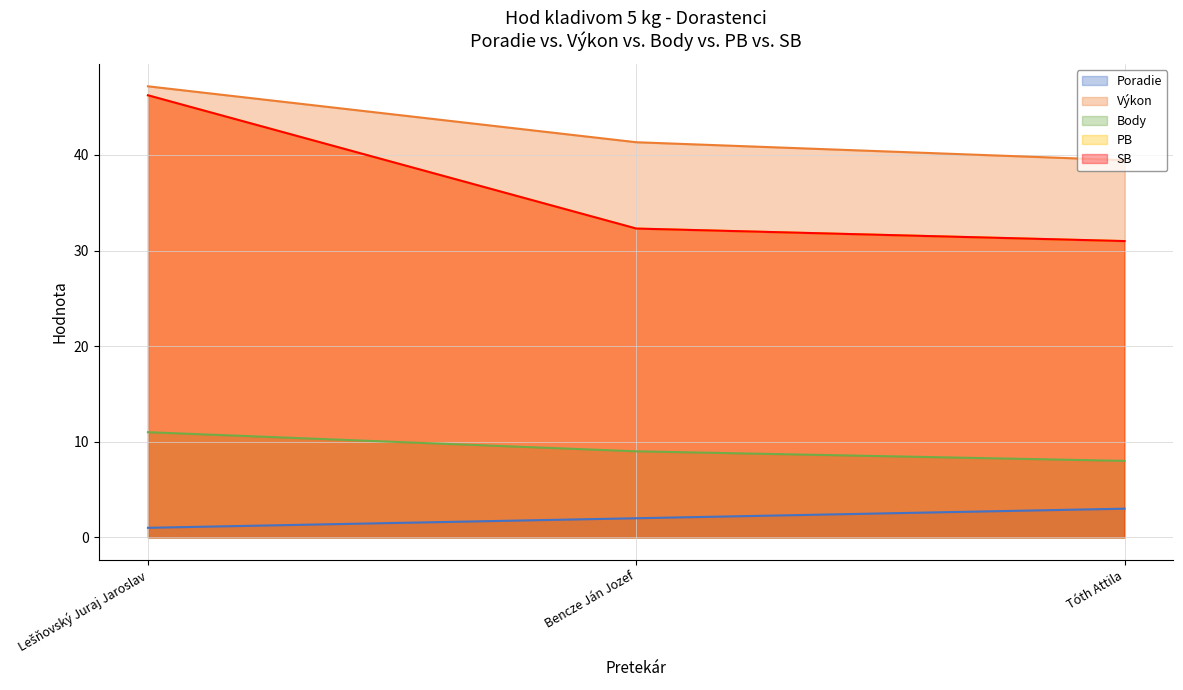

How many categories are shown in the chart?

3